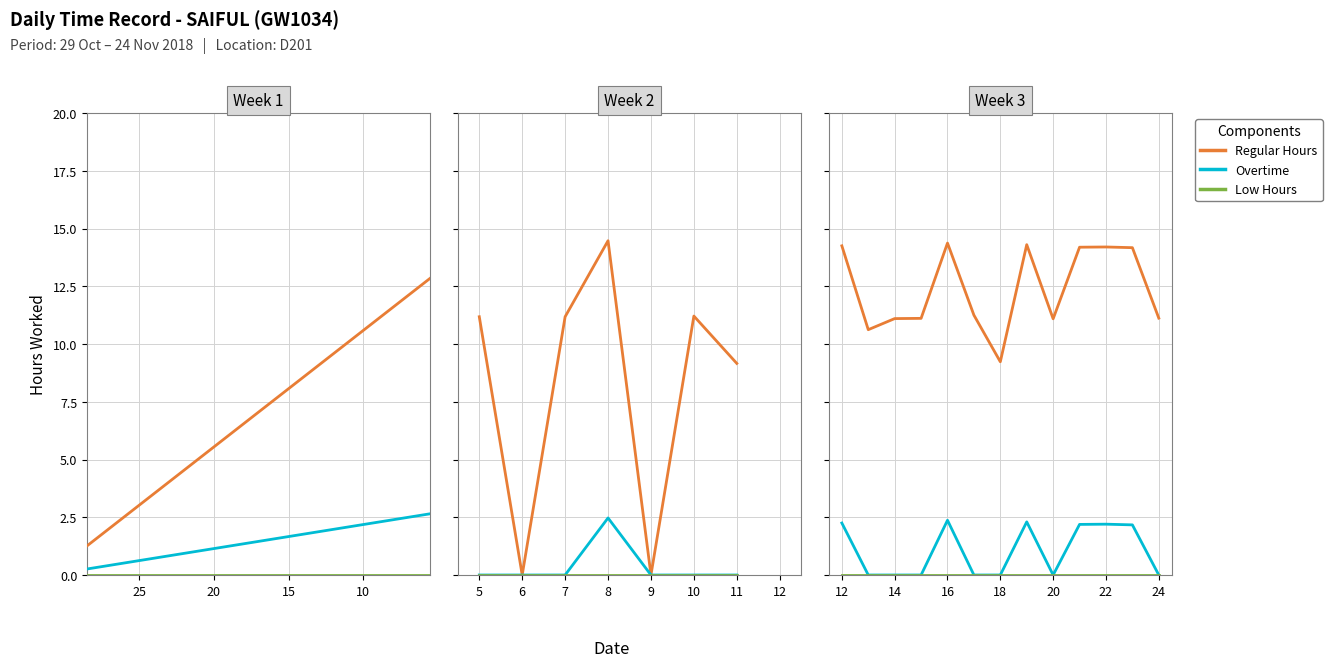

True or false: Regular Hours and Low Hours cross at least once.

False